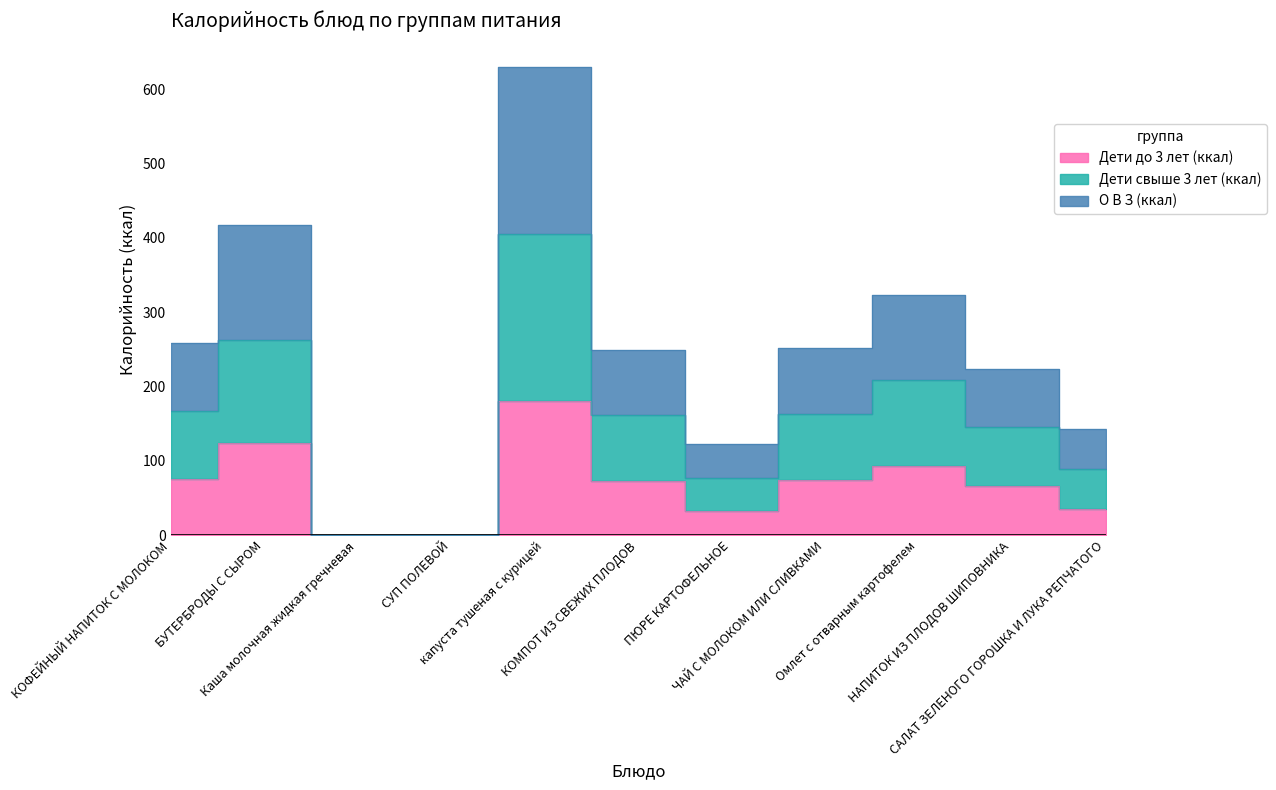

Which category has the lowest value across all series?

Каша молочная жидкая гречневая